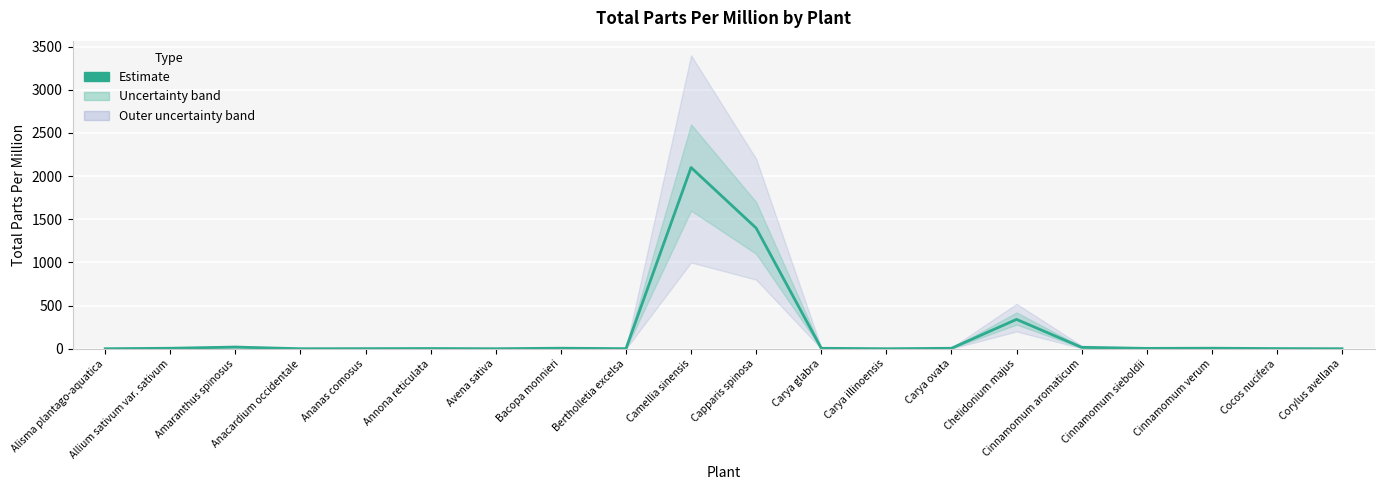

Does the chart display data point markers on the line(s)?

No